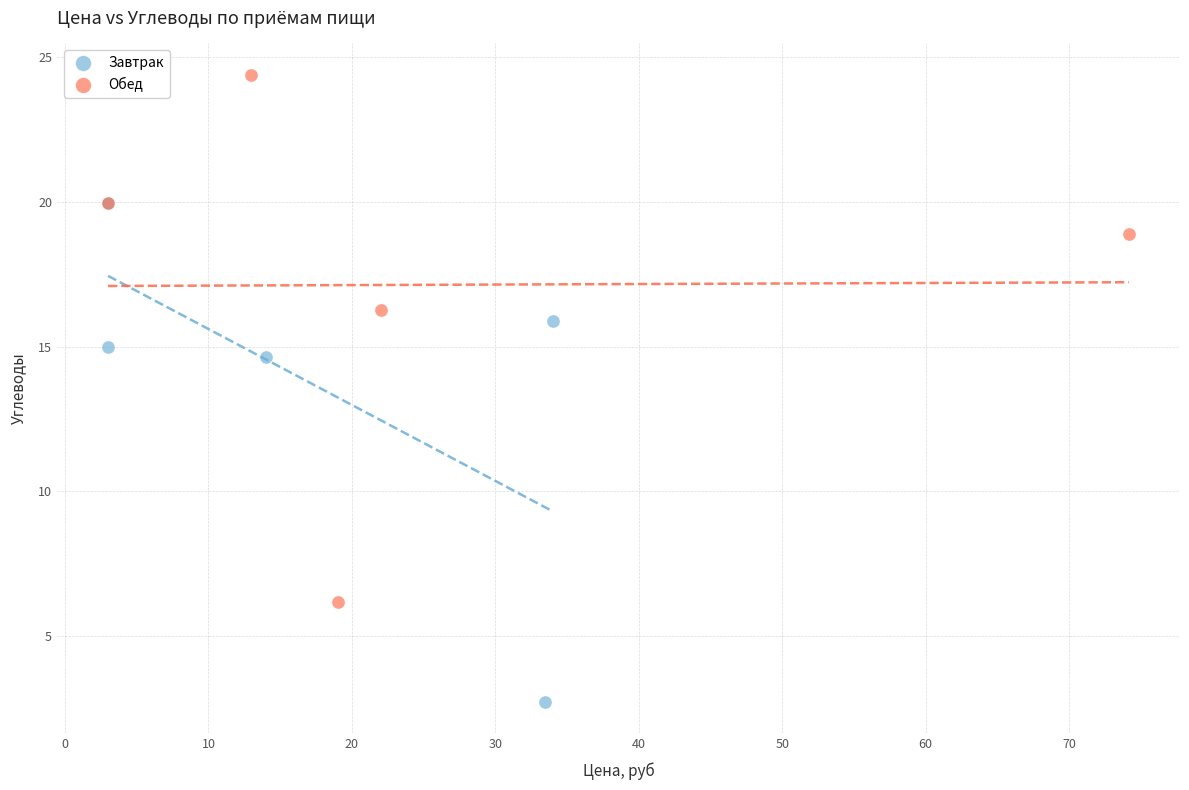

What are all the series names shown in the legend?

Завтрак, Обед